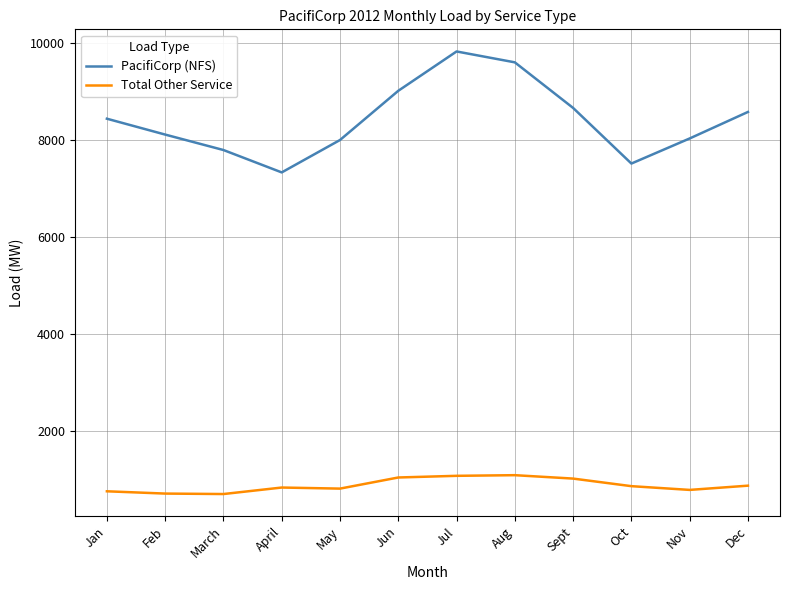

Rank the series by their maximum value, from lowest to highest.

Total Other Service, PacifiCorp (NFS)